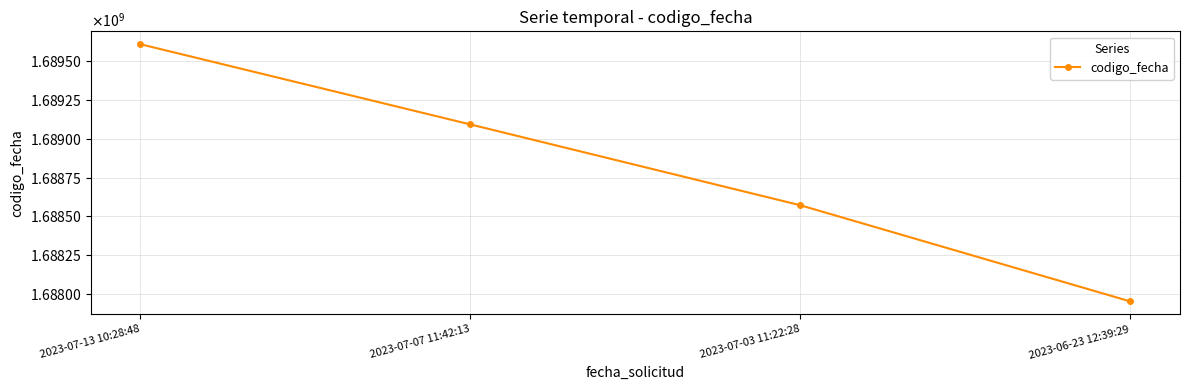

Is it true that the value at 2023-07-07 11:42:13 is 1689093754?

True